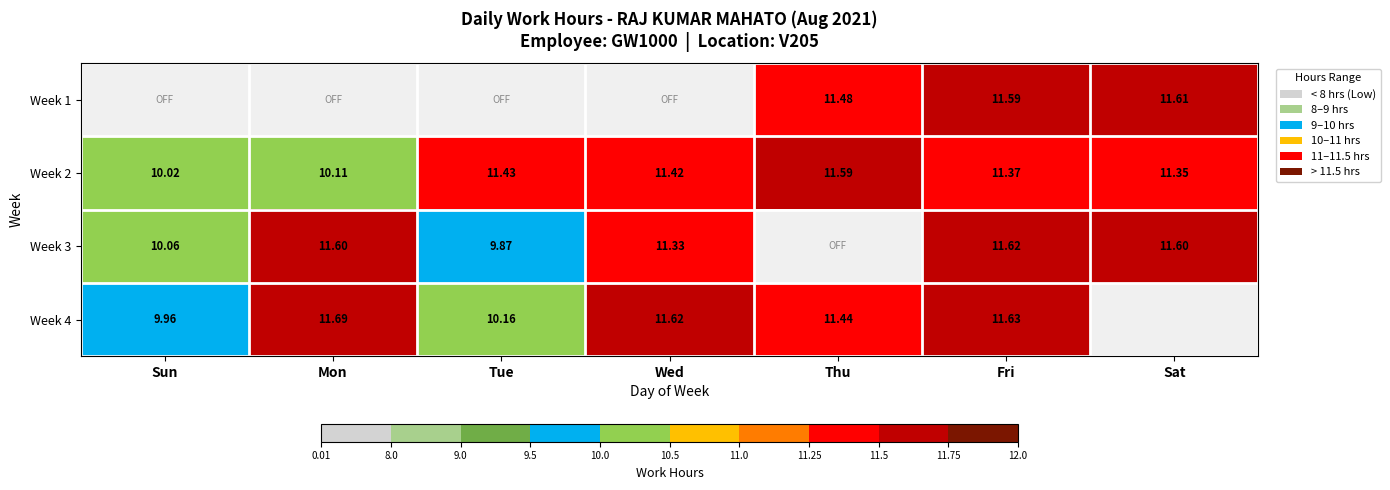

What is the sum of all Week 2 values?

77.3